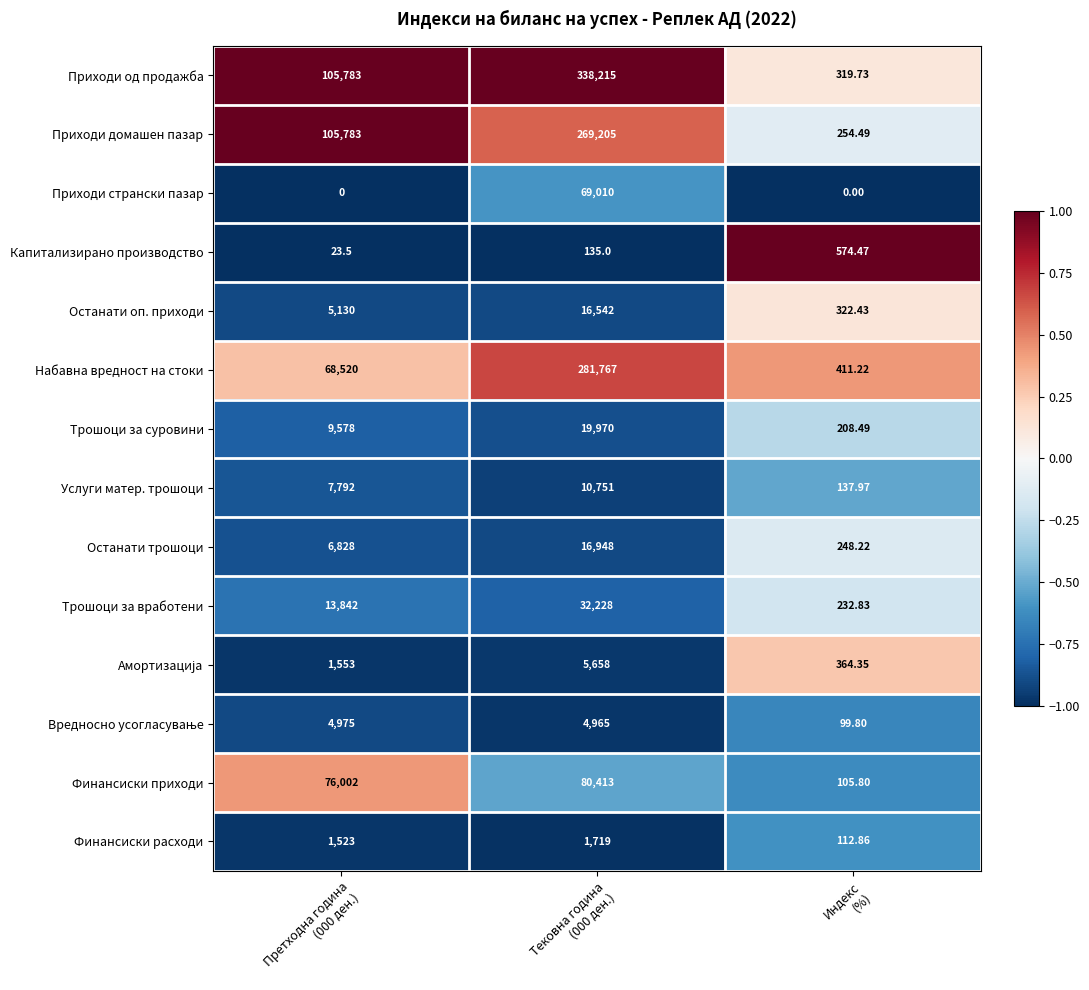

Which series has the largest range (max minus min)?

Приходи од продажба